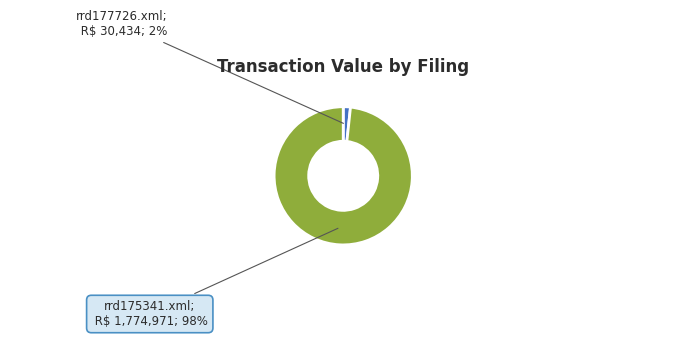

Count the number of slices in the pie.

2